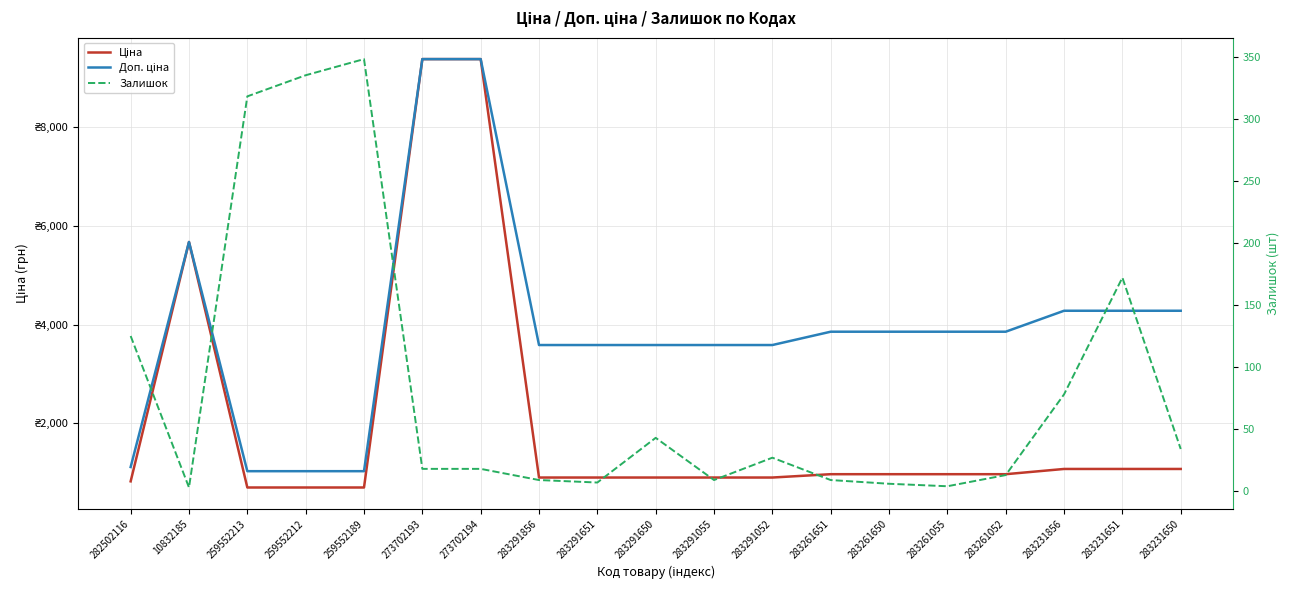

Reading right to left, transcribe all the data shown in this chart.

Ціна: 1069.8	1069.8	1069.8	963.5	963.5	963.5	963.5	895.9	895.9	895.9	895.9	895.9	9384.0	9384.0	693.7	693.7	693.7	5673.8	818.5
Доп. ціна: 4279.1	4279.1	4279.1	3854.0	3854.0	3854.0	3854.0	3583.6	3583.6	3583.6	3583.6	3583.6	9384.0	9384.0	1024.6	1024.6	1024.6	5673.8	1109.2
Залишок: 34.0	172.0	78.0	13.0	4.0	6.0	9.0	27.0	9.0	43.0	7.0	9.0	18.0	18.0	348.0	335.0	318.0	3.0	125.0